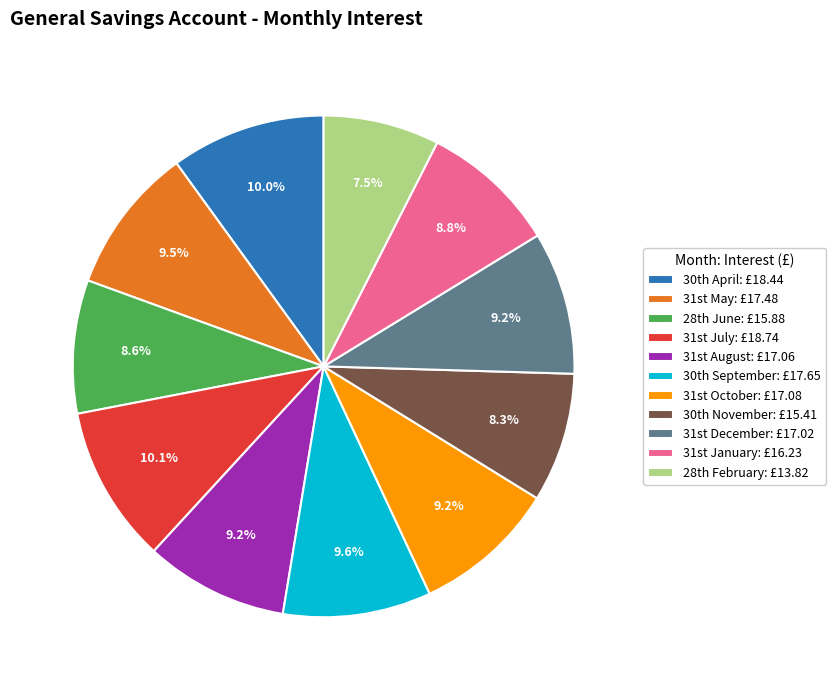

Is there a majority slice in this chart?

No